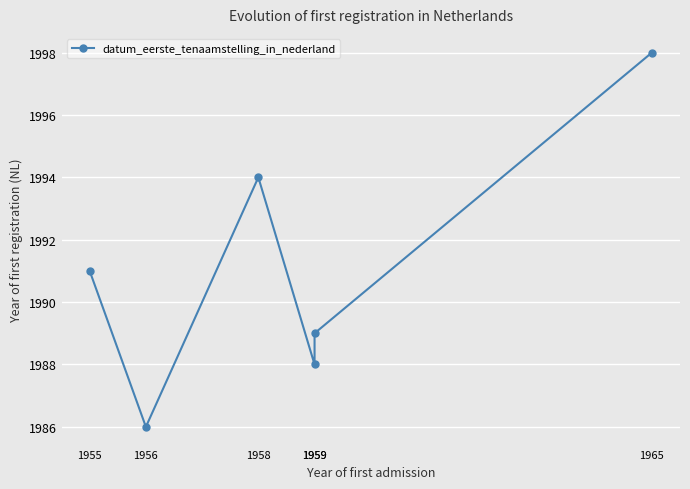

Where is the first local minimum?

1956